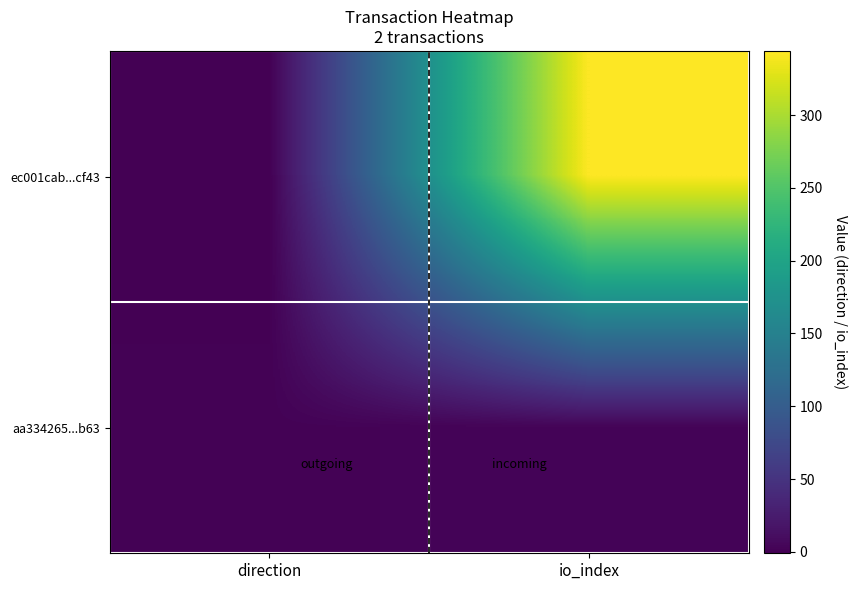

Which series has the widest spread of values?

ec001cab...cf43